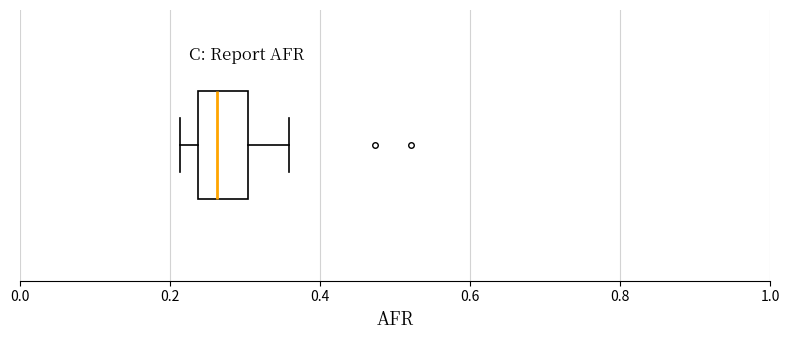

Transcribe this box plot: give where the median line is, the range the box spans, and where the two whiskers end, as read against the x-axis. The values are not printed on the chart, so give them approximately, as read against the axis.

median 0.26, box 0.24 to 0.30, whiskers 0.22 to 0.36